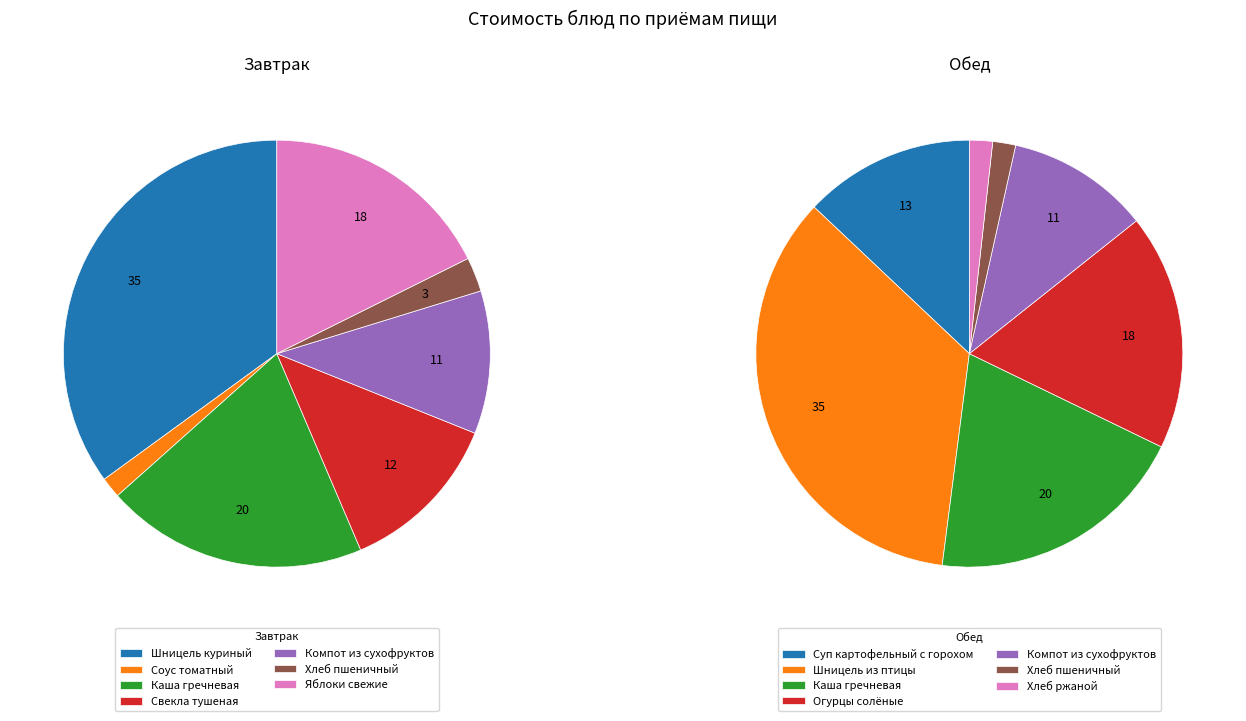

To the nearest percent, what is the difference between the 6 and Обед slice percentages?

16%